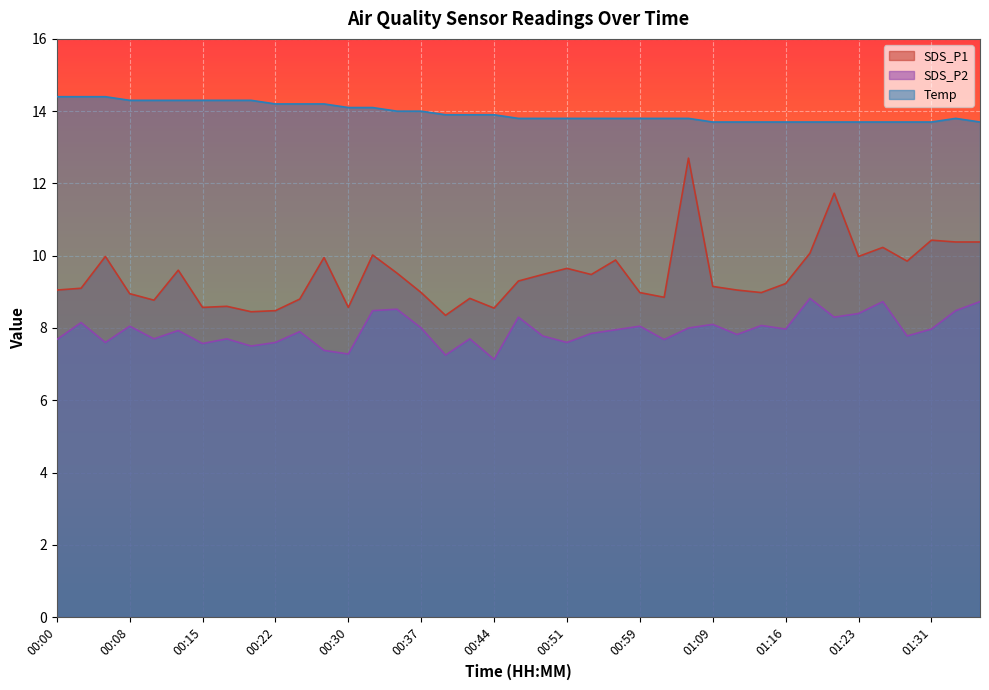

Which category has the highest value across all series?

00:00